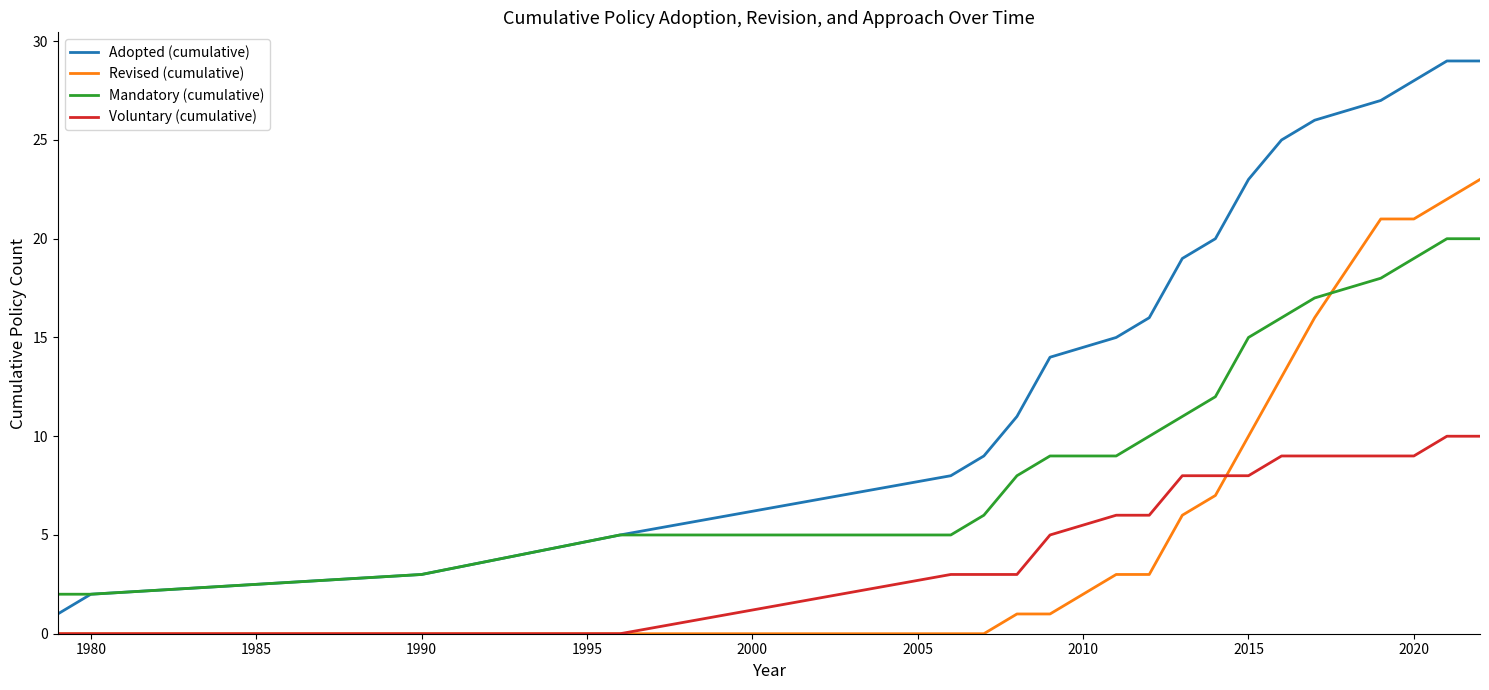

What is the difference between the maximum and minimum values in the Revised (cumulative) series?

23